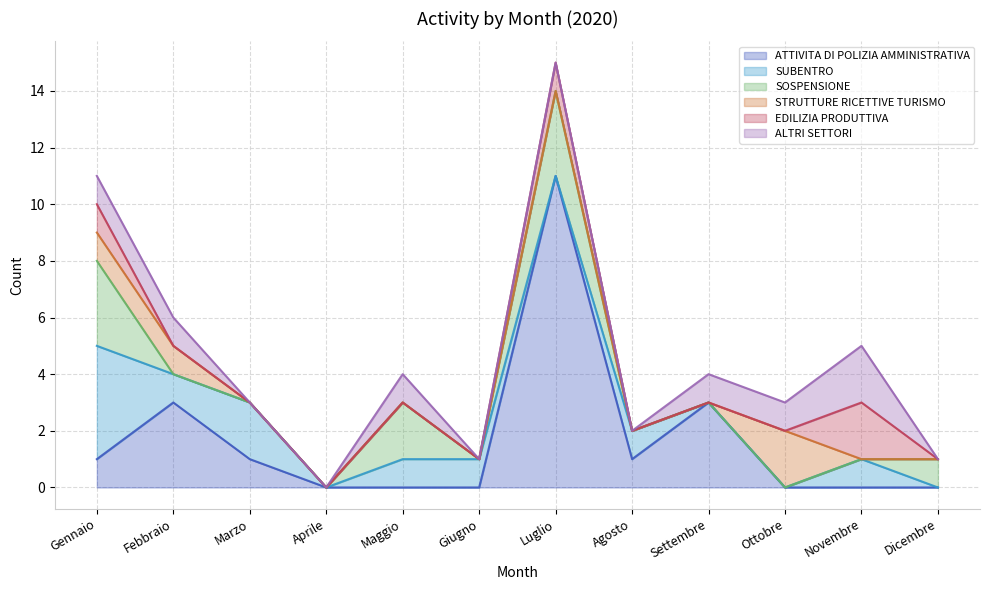

True or false: ATTIVITA DI POLIZIA AMMINISTRATIVA has a value of 2 at Febbraio.

False